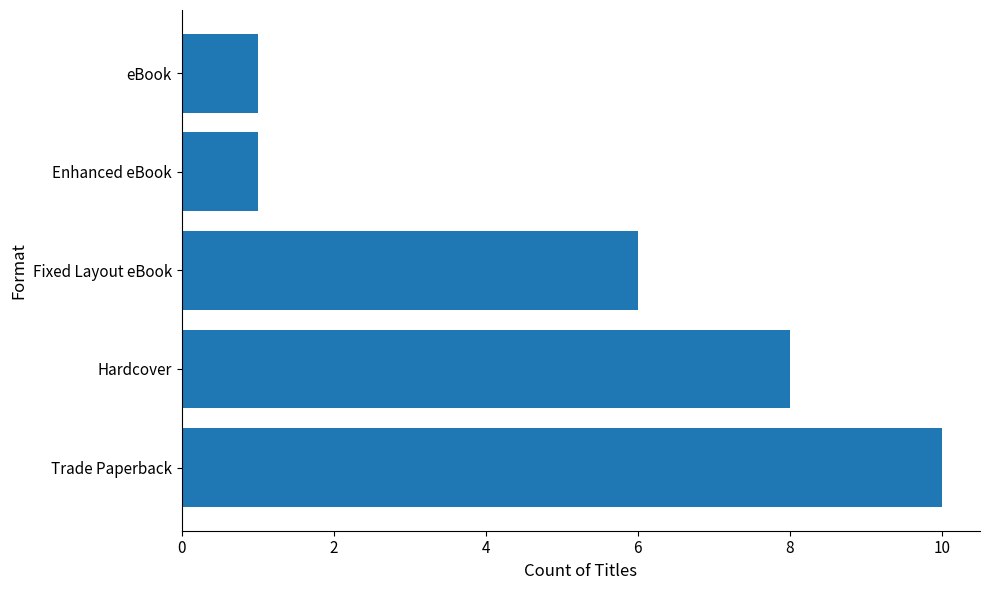

The chart shows a value of 2 at eBook. True or false?

False